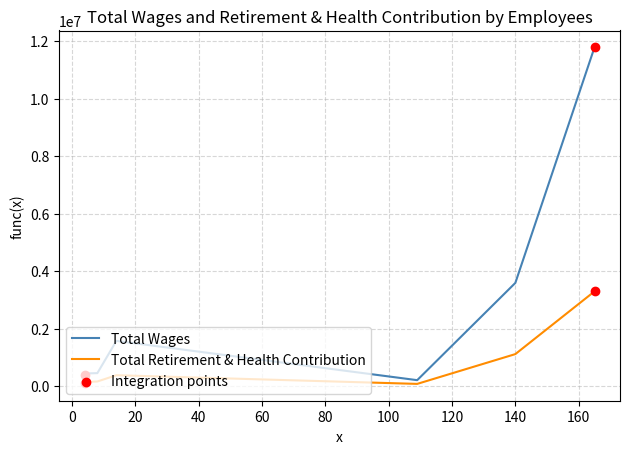

Which series has the largest total across all categories?

Total Wages